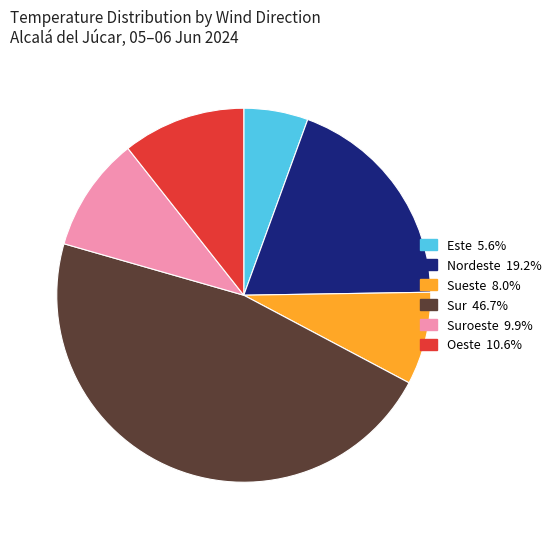

Is there a majority slice in this chart?

No